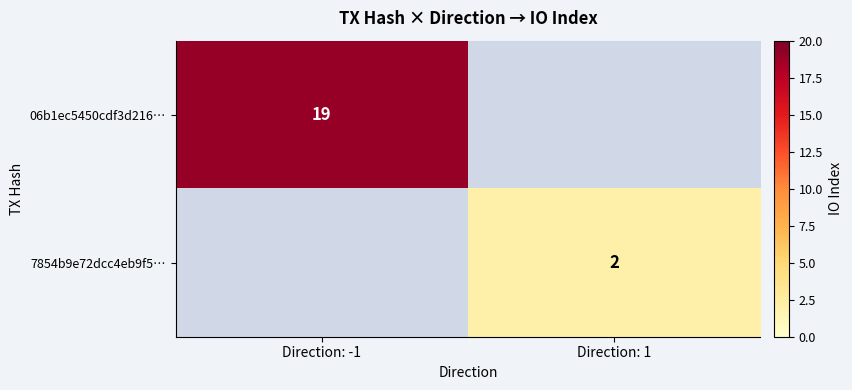

The value of 06b1ec5450cdf3d216… at Direction: -1 is 19. True or false?

True